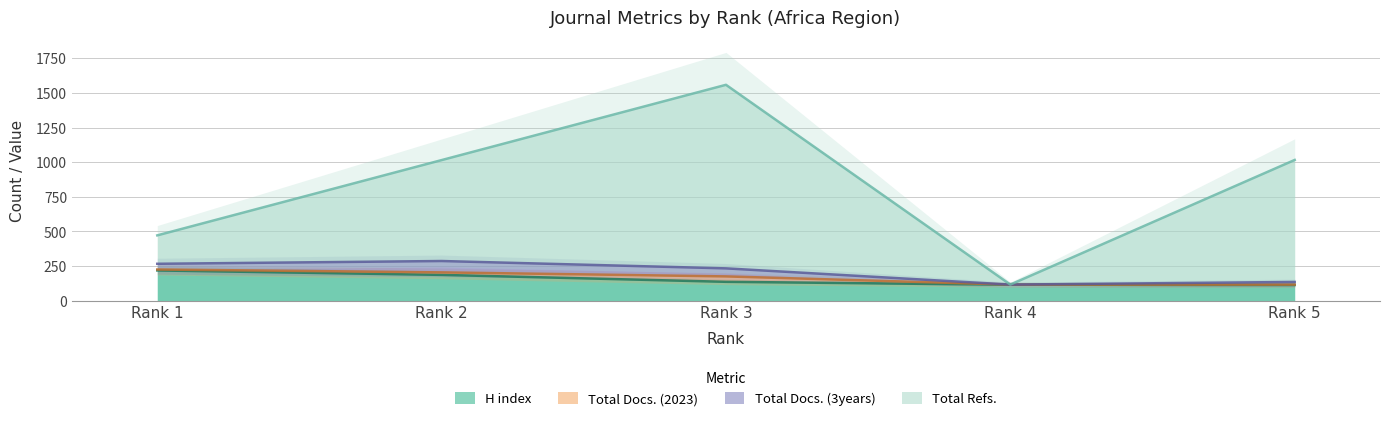

Which series changed the most between Rank 1 and Rank 3?

Total Refs.